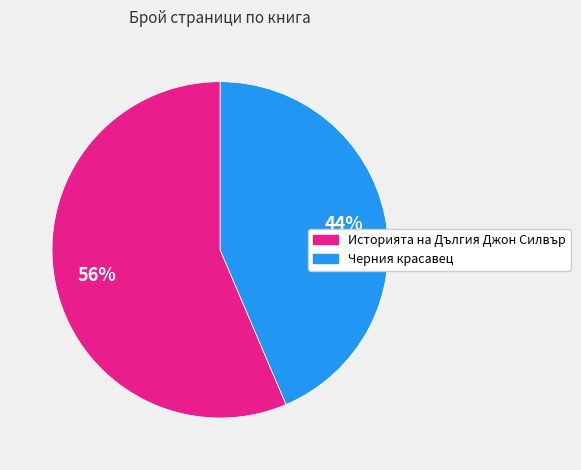

To the nearest percent, what is the average slice percentage?

50%